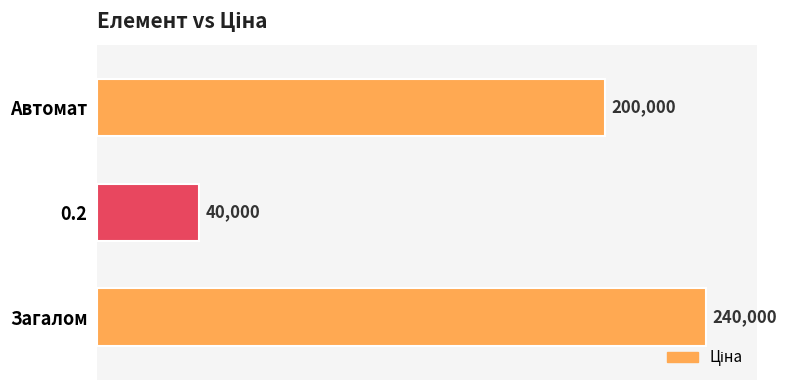

The chart shows a value of 200000 at Автомат. True or false?

True